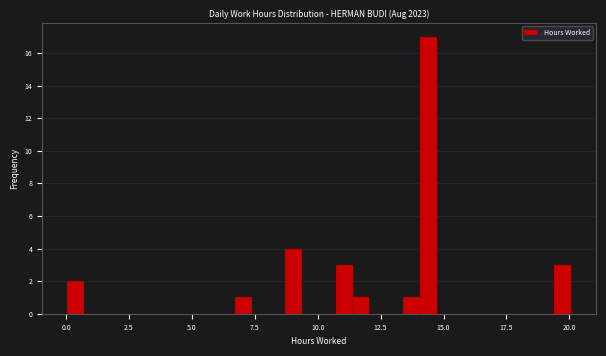

Around what value on the x-axis is the tallest bar? Give the approximate position of its centre, as read against the axis.

14.5